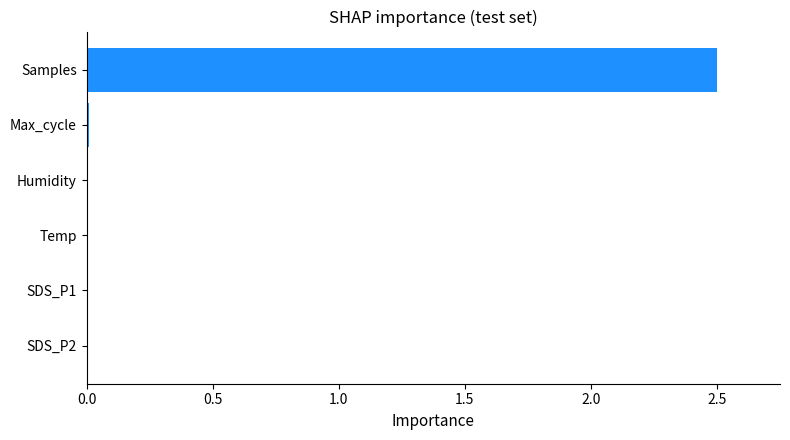

Count the number of categories in the chart.

6